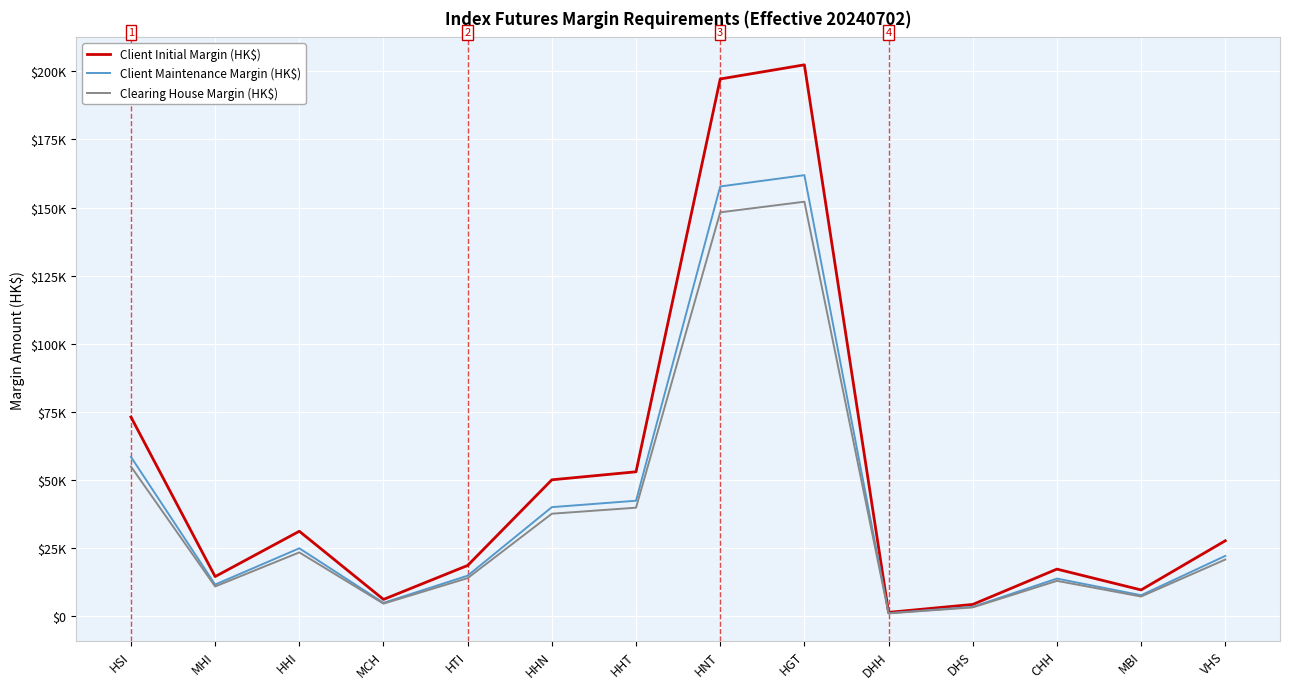

What is the value of the Client Initial Margin (HK$) point at the 6th from the left?

50127